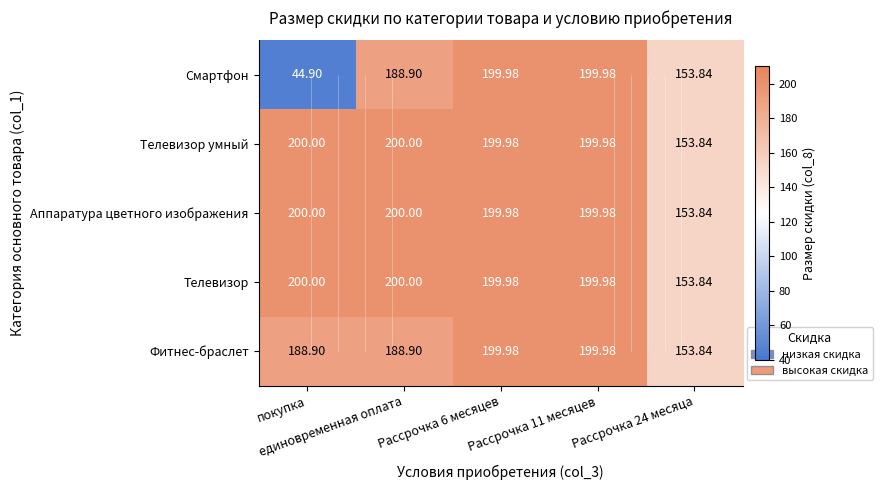

Read the Телевизор value at Рассрочка 24 месяца.

153.8